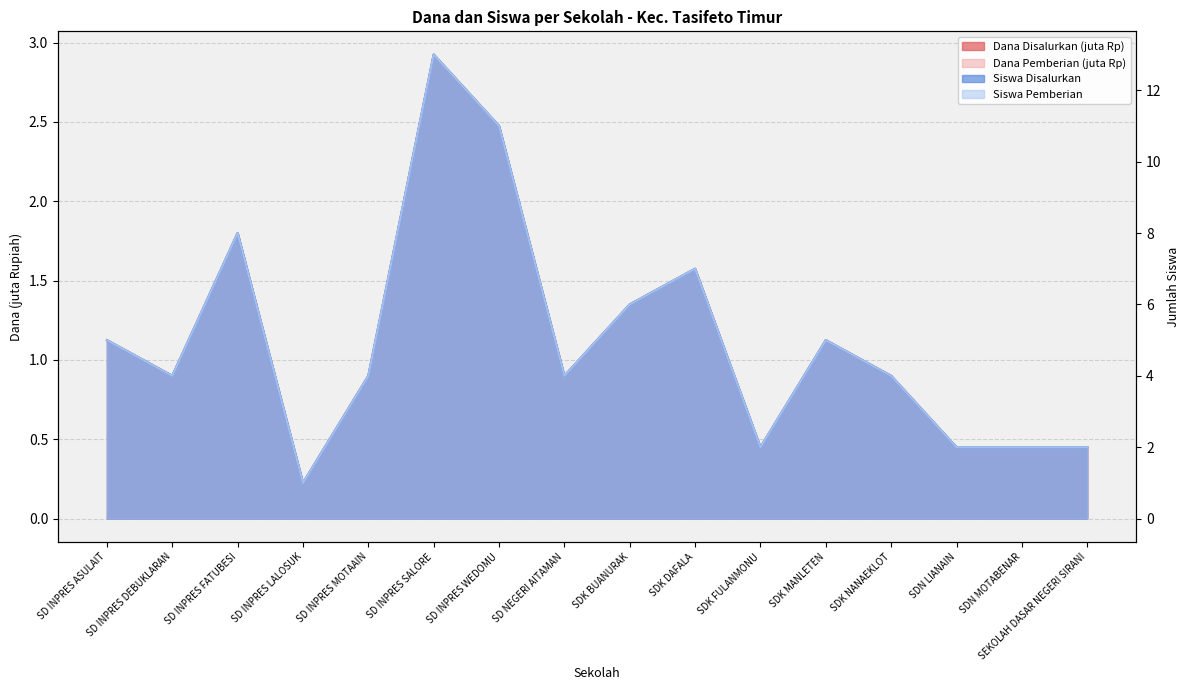

What is the minimum value for Dana Disalurkan?

0.2